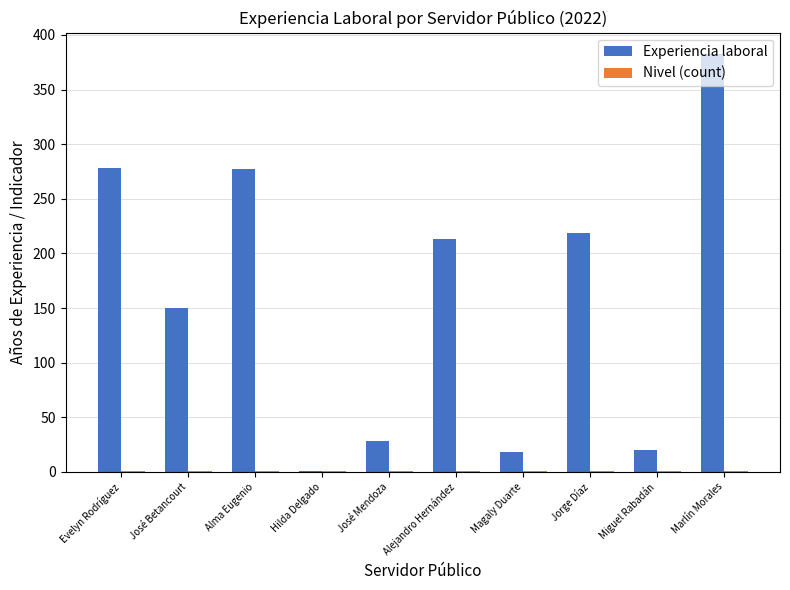

Is it true that Experiencia laboral equals 294 at Alejandro Hernández?

False